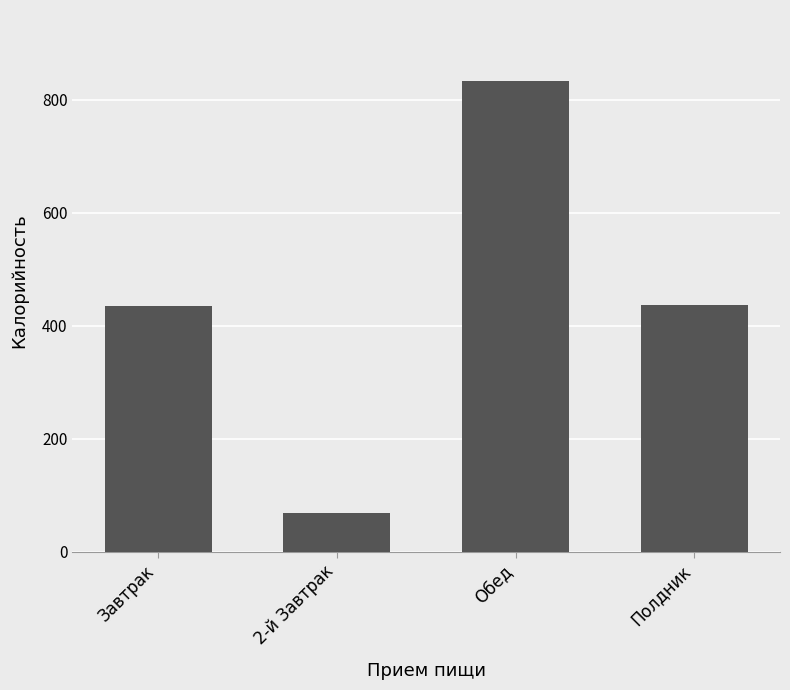

Read the value at Обед.

833.6